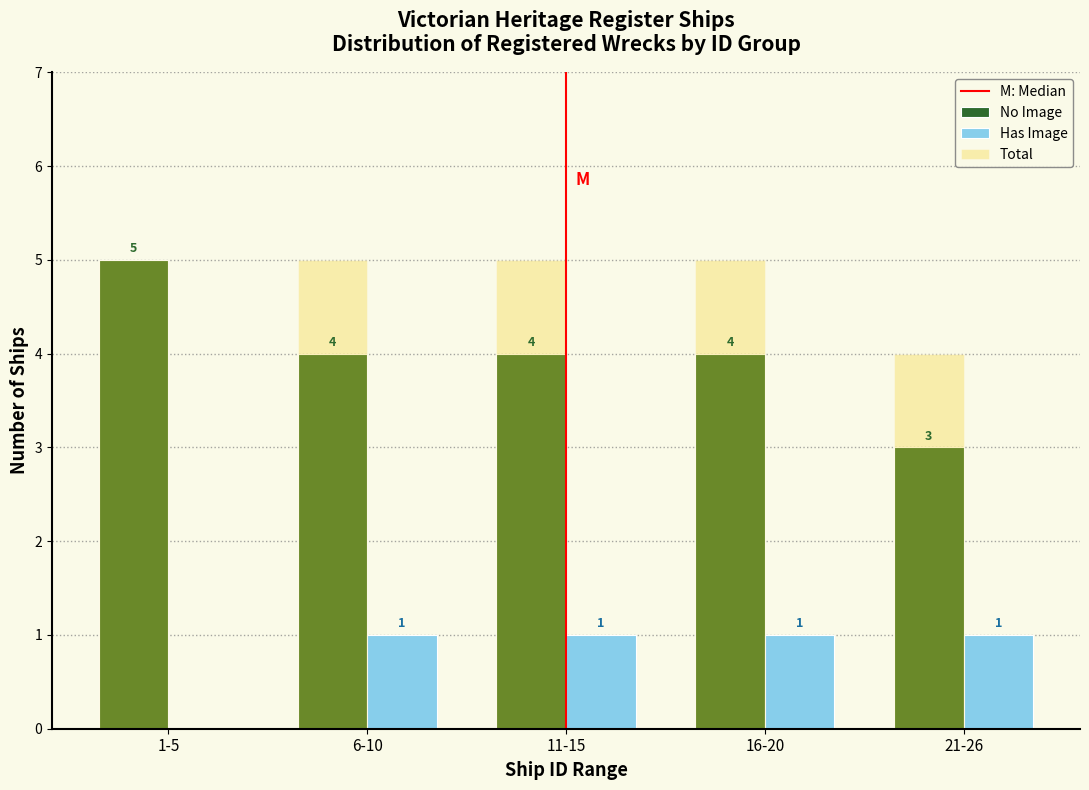

Reading left to right, list all the values displayed in this chart.

No Image: 1-5=5	6-10=4	11-15=4	16-20=4	21-26=3
Has Image: 1-5=0	6-10=1	11-15=1	16-20=1	21-26=1
Total: 1-5=5	6-10=5	11-15=5	16-20=5	21-26=4